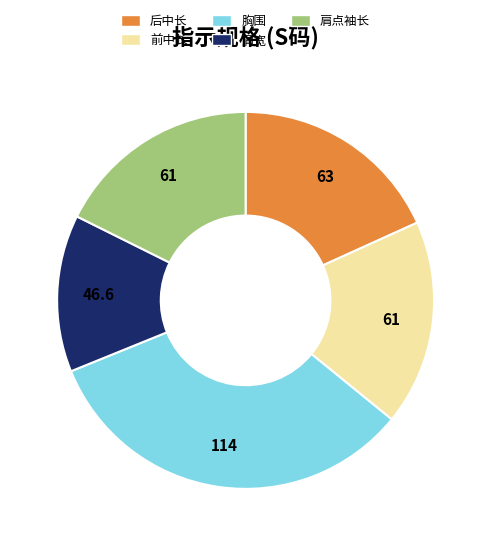

True or false: 肩点袖长 accounts for 18% of the total.

True